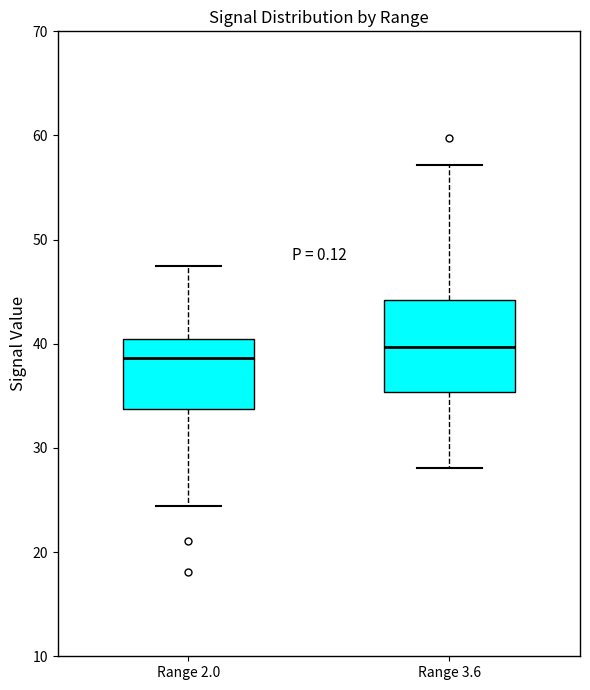

Reading left to right, read every box against the y-axis: the position of its median line, the range the box covers, and the ends of its whiskers. The values are not printed on the chart, so give them approximately, as read against the axis.

Range 2.0: median 39, box 34 to 40, whiskers 24 to 48
Range 3.6: median 40, box 35 to 44, whiskers 28 to 57